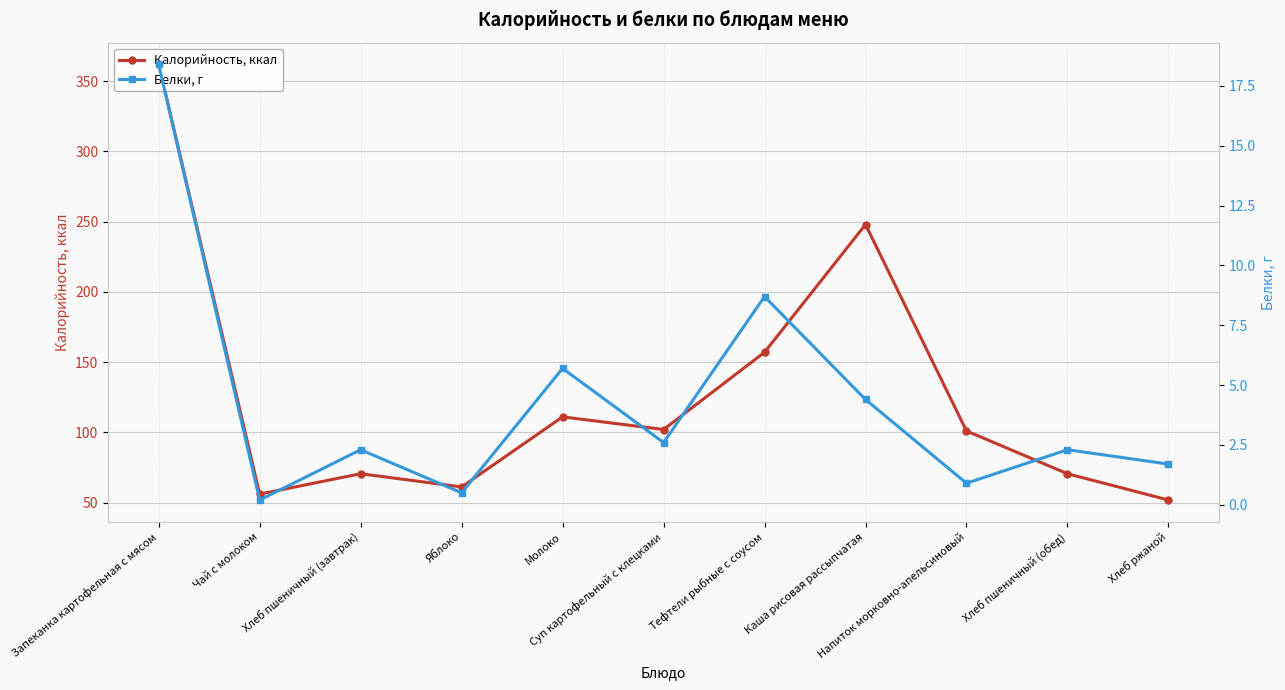

Which series changed the most between Молоко and Напиток морковно-апельсиновый?

Калорийность, ккал